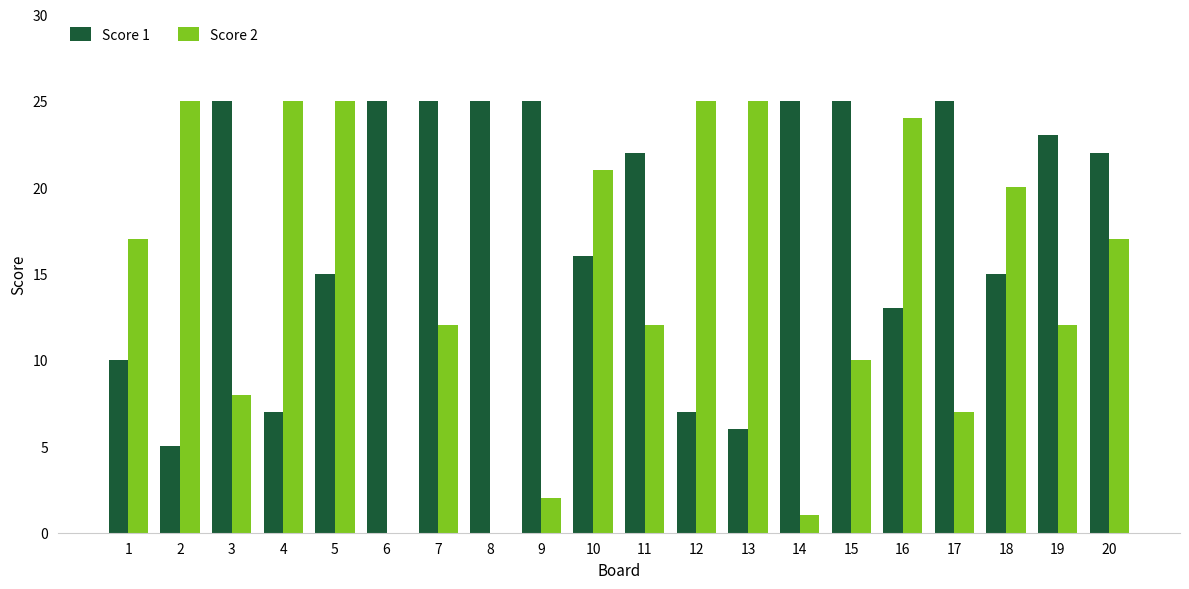

Between 13 and 17, which series saw the biggest shift?

Score 1